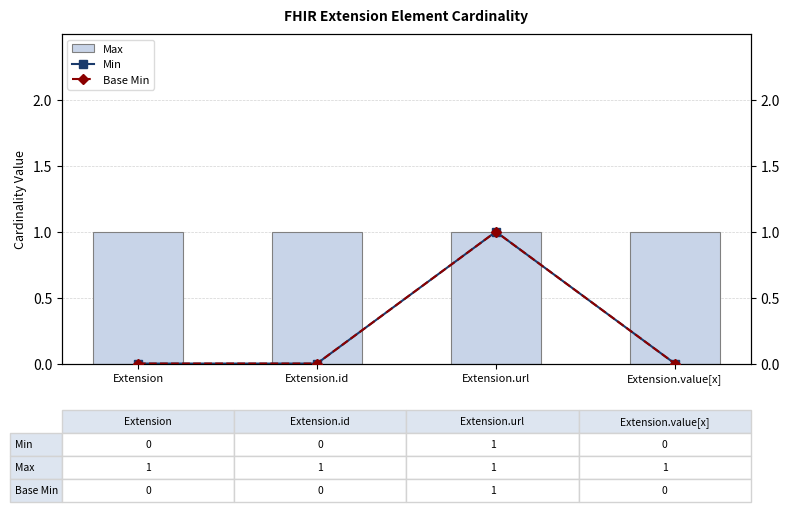

How many categories are shown in the chart?

4